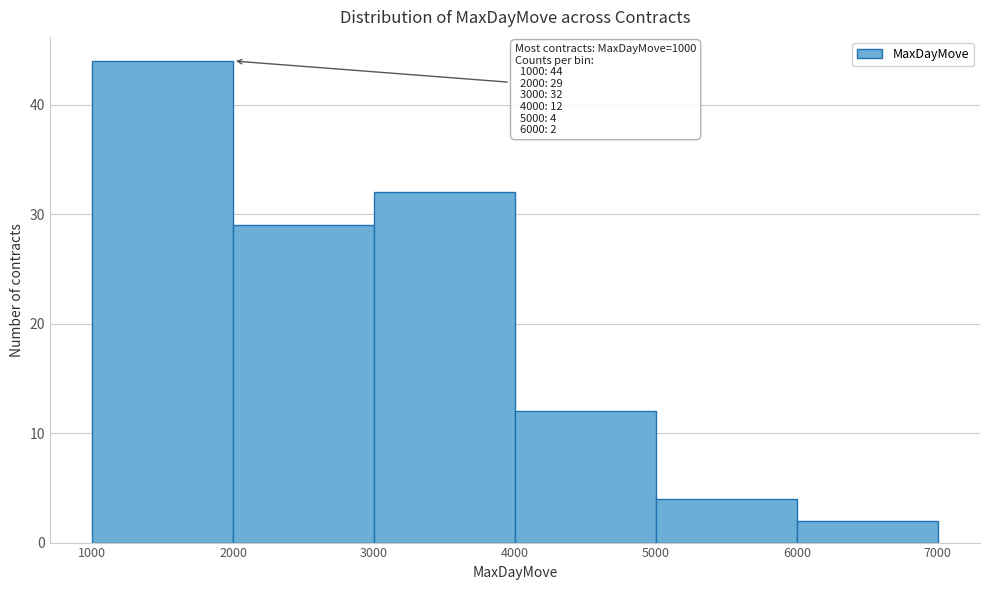

Which range on the x-axis has the tallest bar?

1000 to 2000